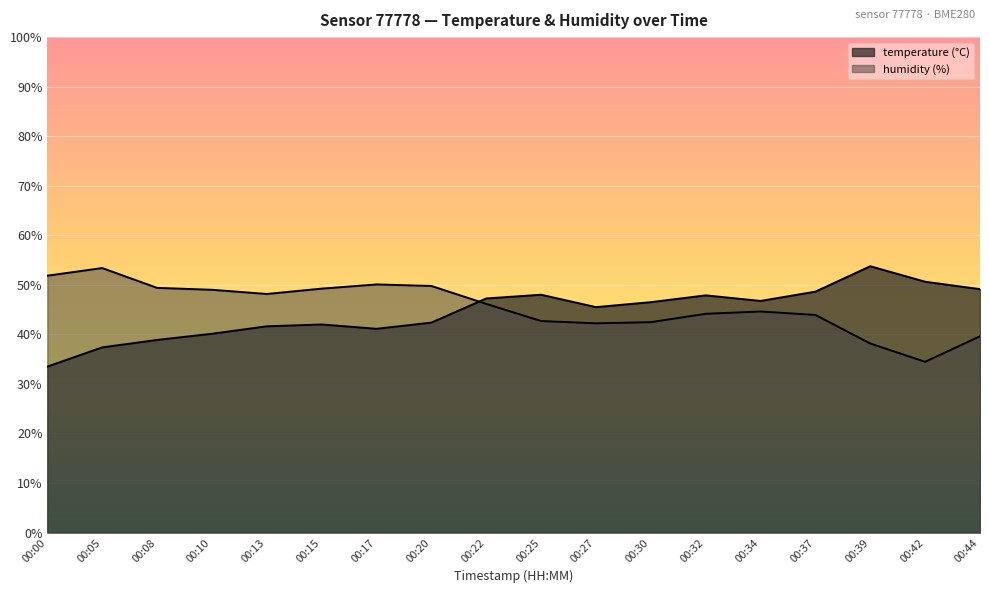

Does the chart display data point markers on the line(s)?

No